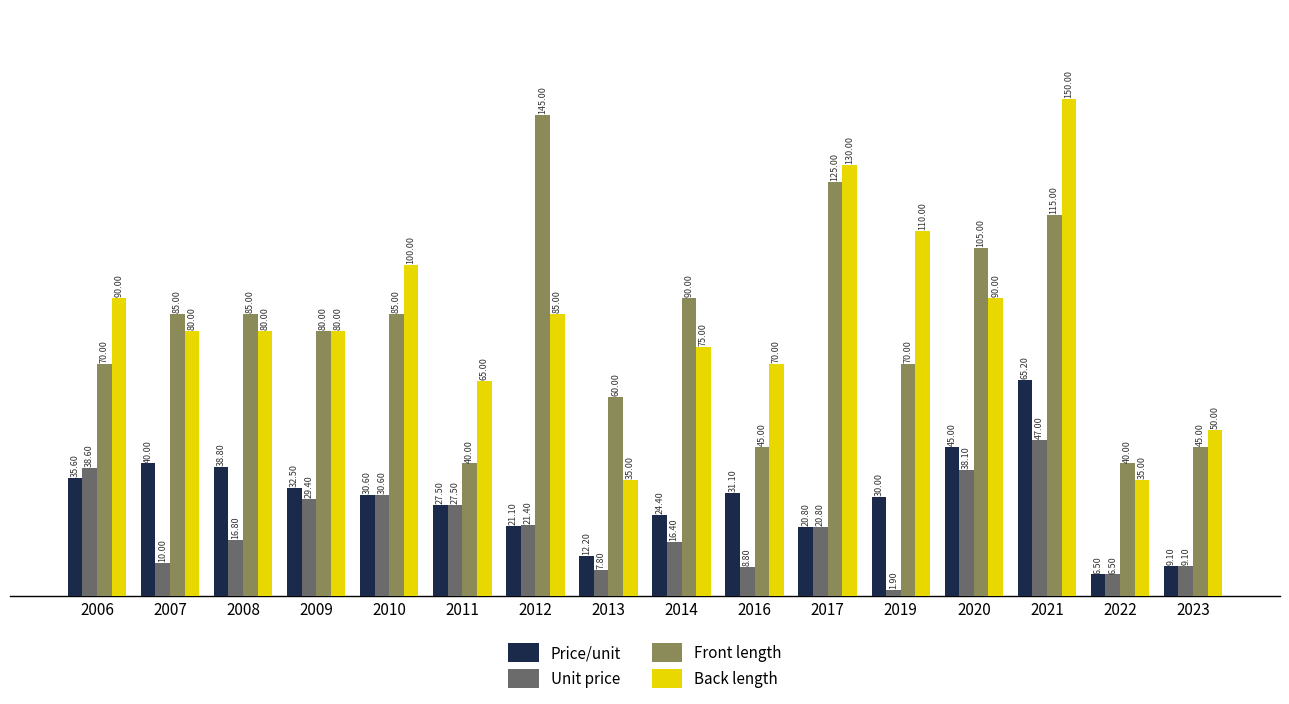

How many groups of bars are there?

16